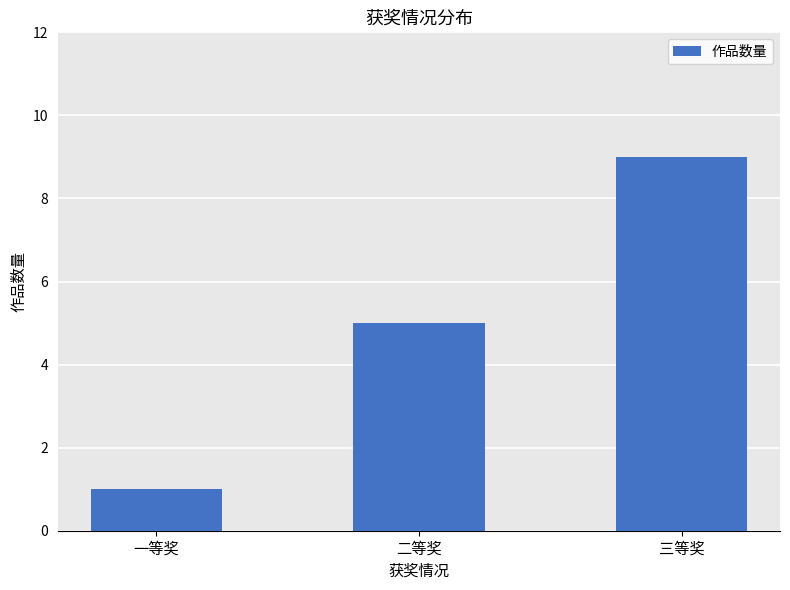

What position from the right is 三等奖?

1